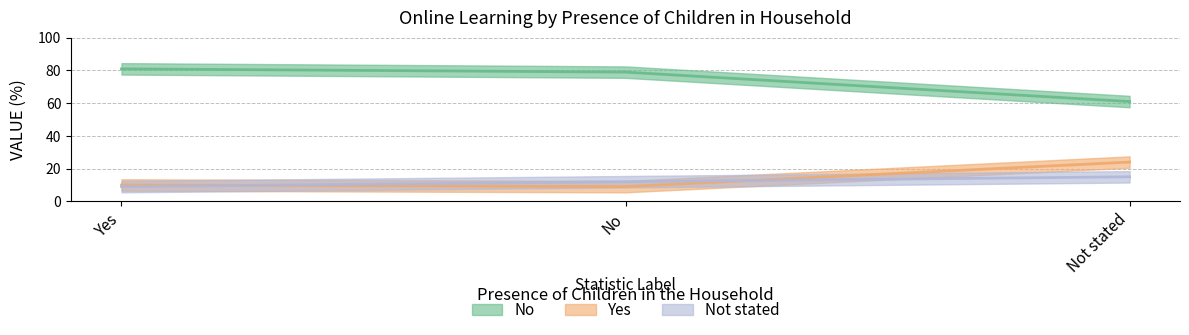

The No series shows 104 at No. True or false?

False